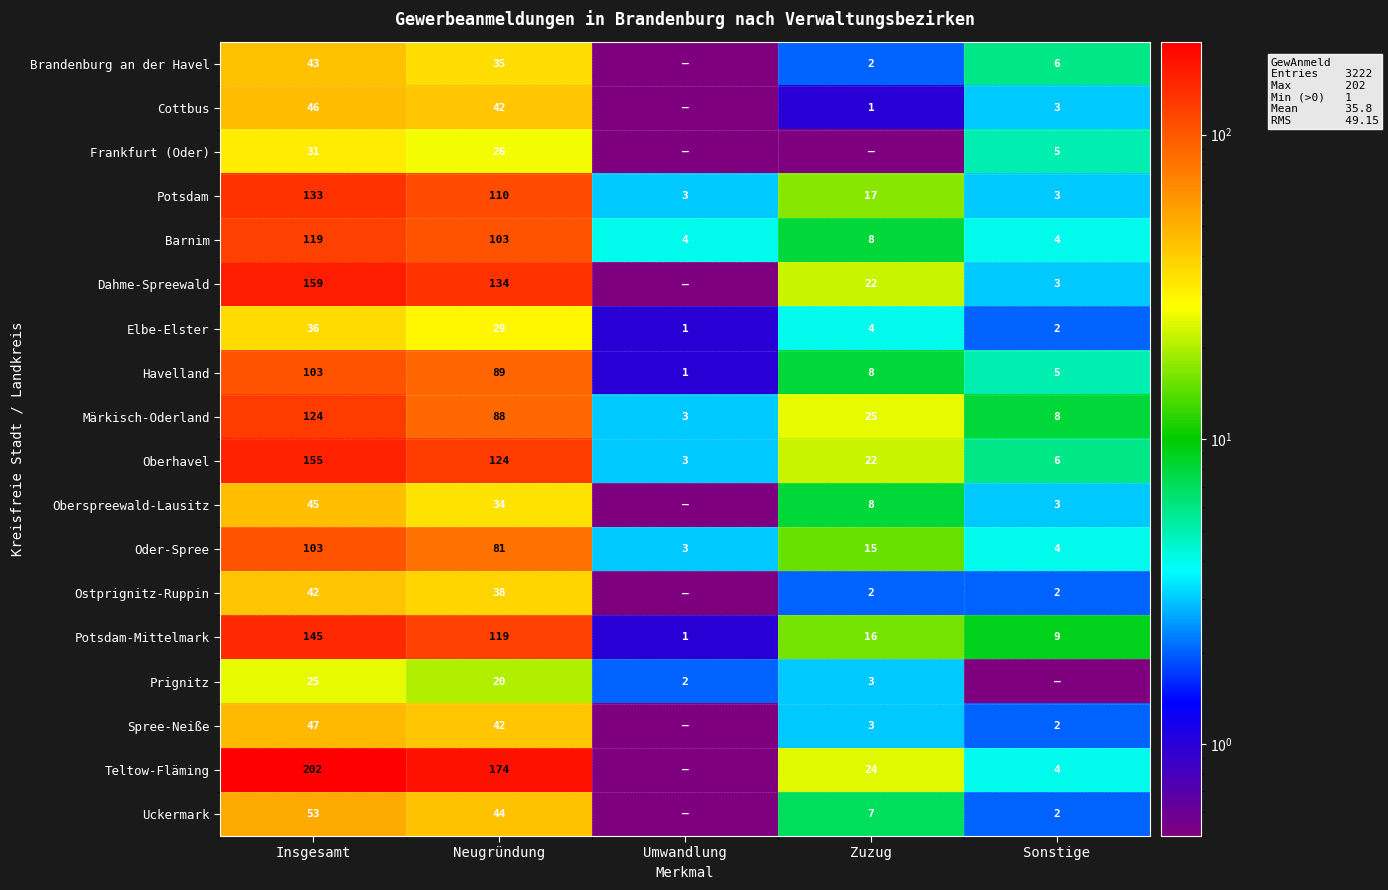

True or false: Elbe-Elster has a value of 29.0 at Neugründung.

True